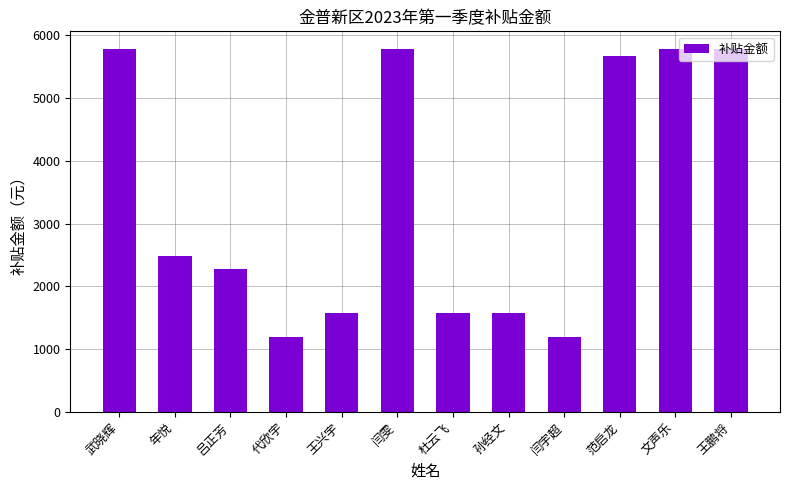

Reading left to right, list all the values displayed in this chart.

5773.9	2478.2	2283.9	1200.4	1575.0	5773.9	1575.0	1575.0	1200.4	5662.2	5773.9	5773.9